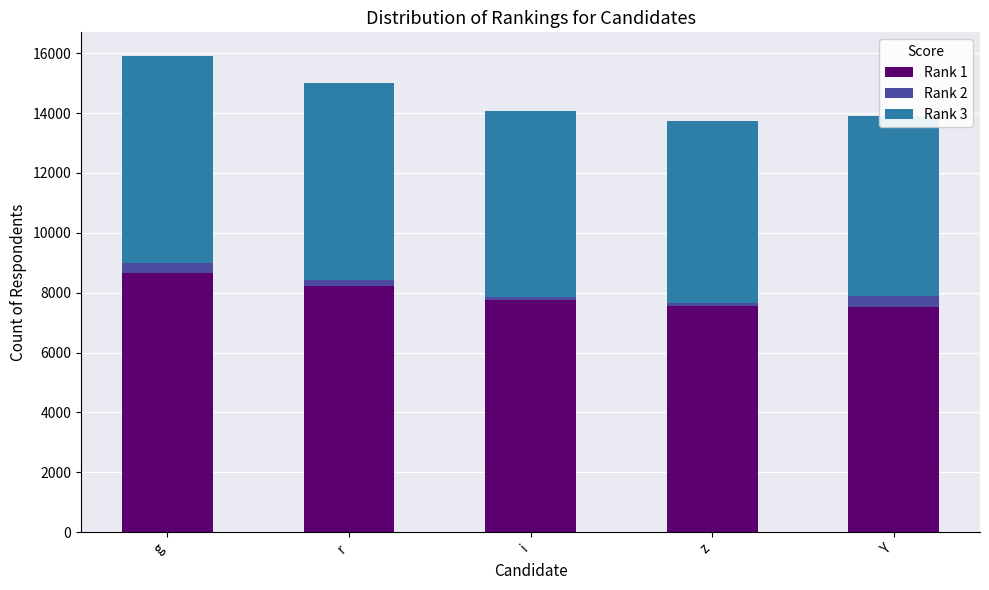

At which label does Rank 2 first exceed 188?

g